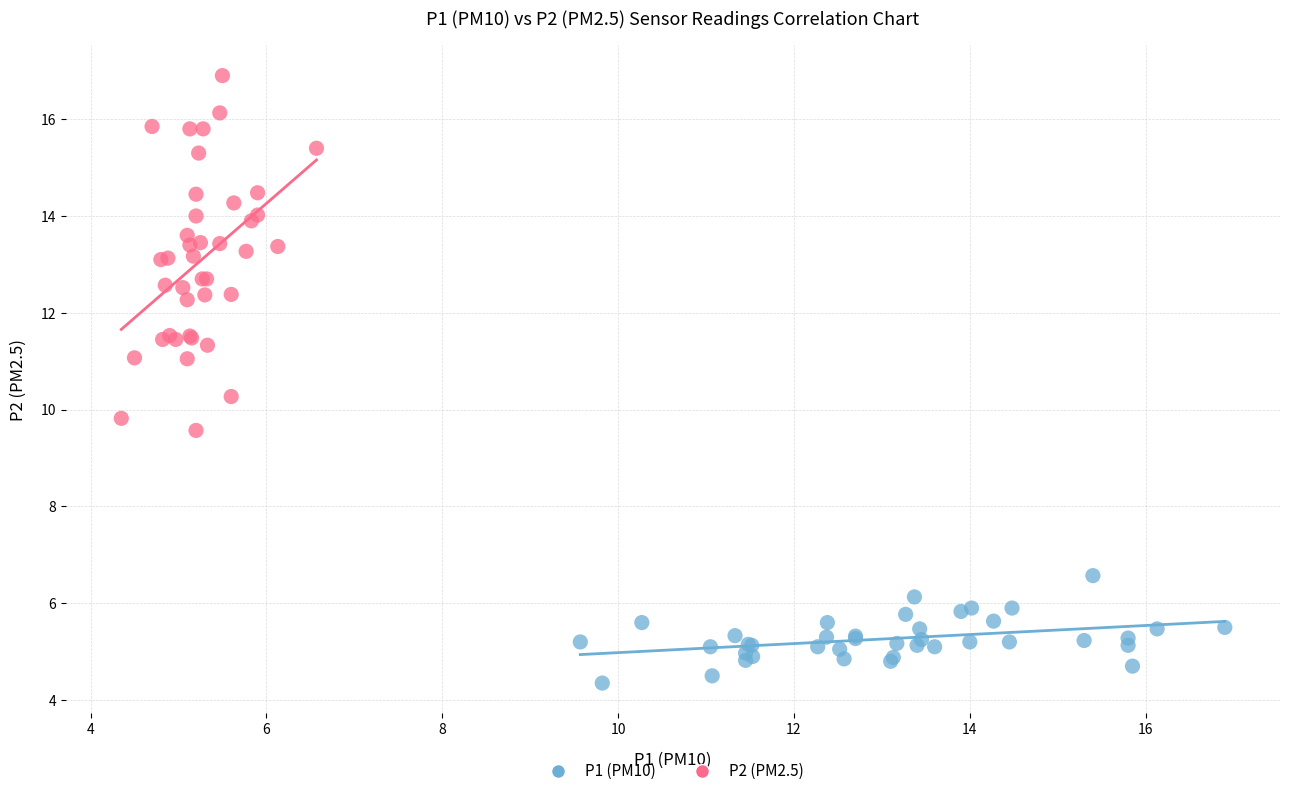

What are all the series names shown in the legend?

P1 (PM10), P2 (PM2.5)